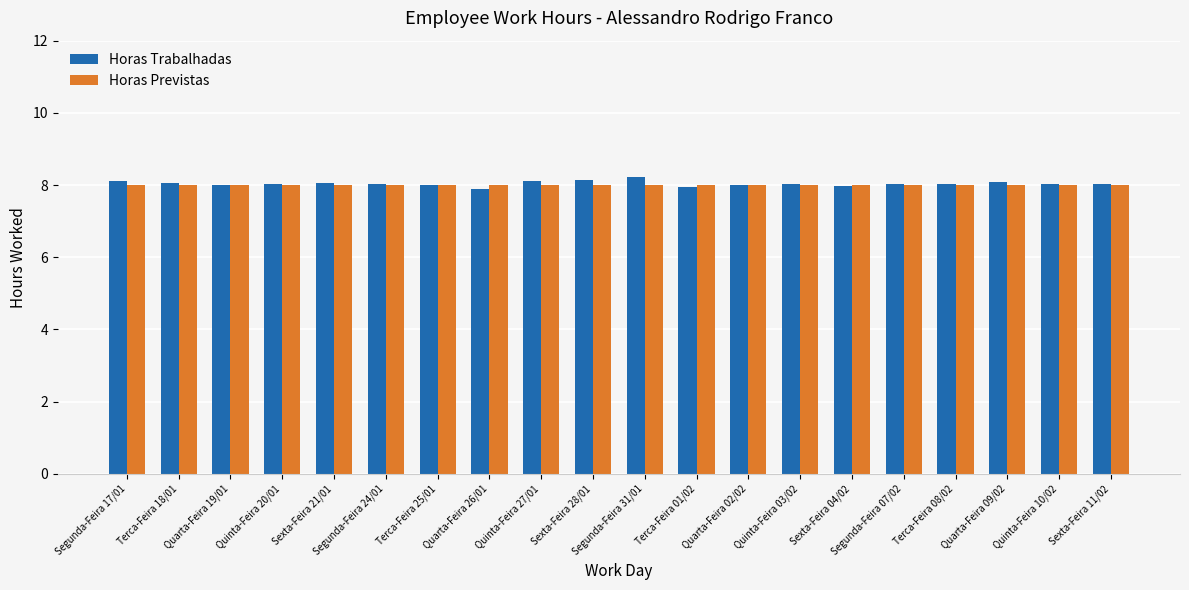

Rank the series by their maximum value, from highest to lowest.

Horas Trabalhadas, Horas Previstas